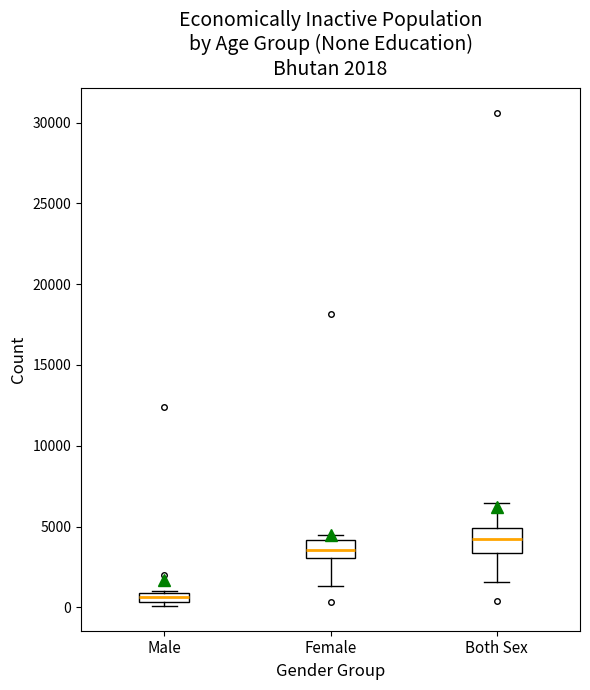

Which box's median line is the highest?

Both Sex